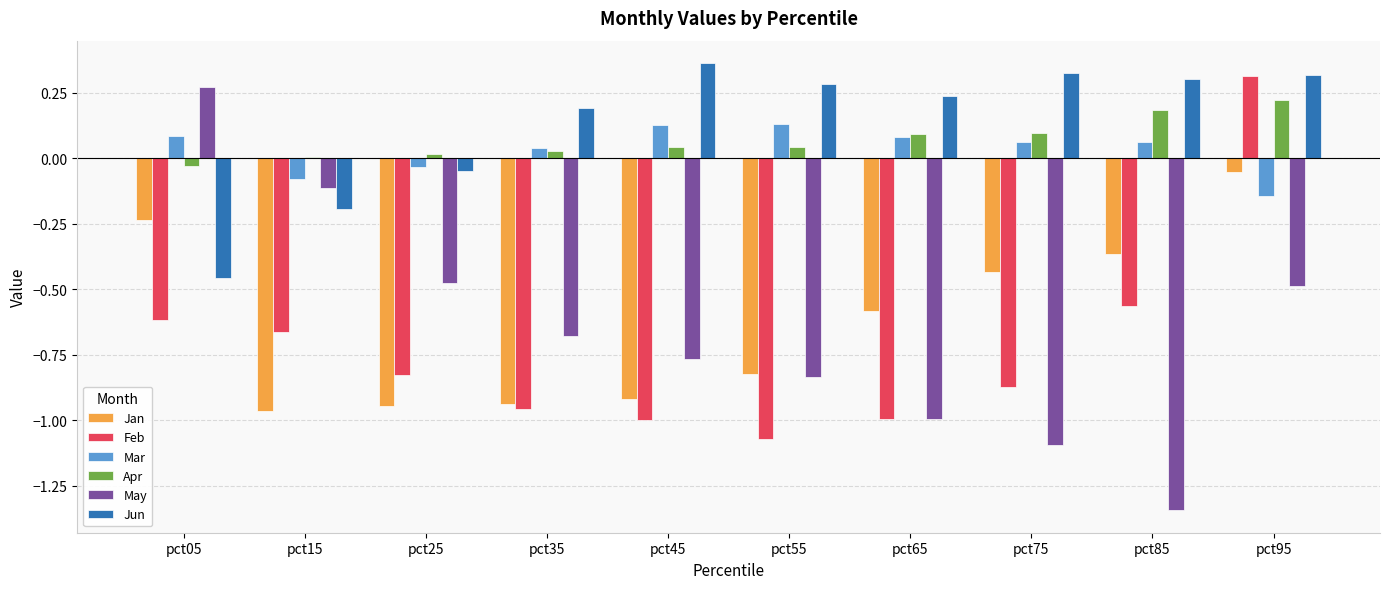

How many groups of bars are there?

10